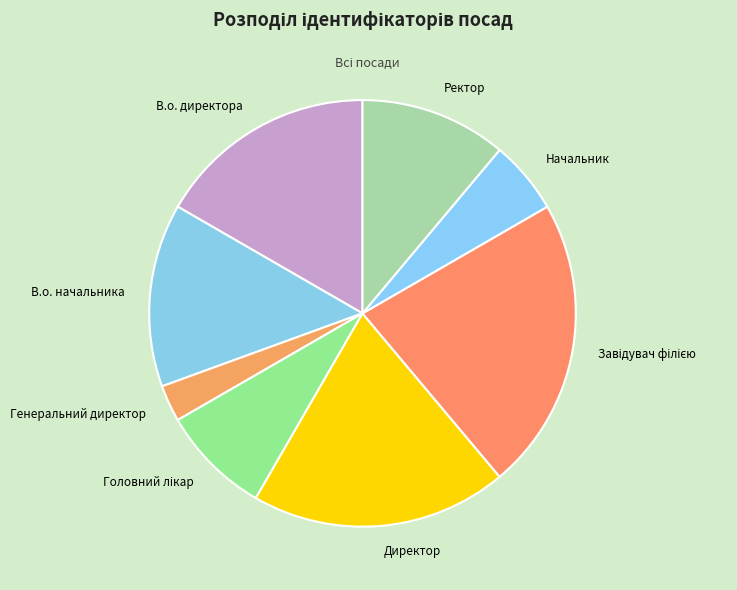

Combined, do Начальник and Генеральний директор account for over 50%?

No